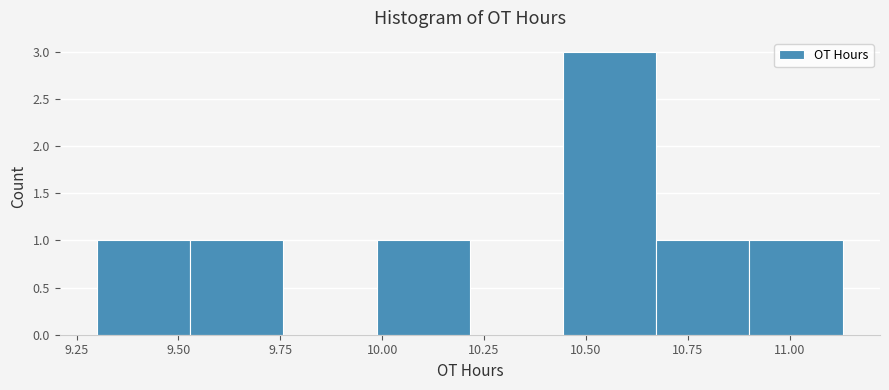

What is the height of the bar covering 10.45 to 10.65 on the x-axis? Neither the bar edges nor the heights are printed on the chart, so give them approximately, as read against the axes.

3